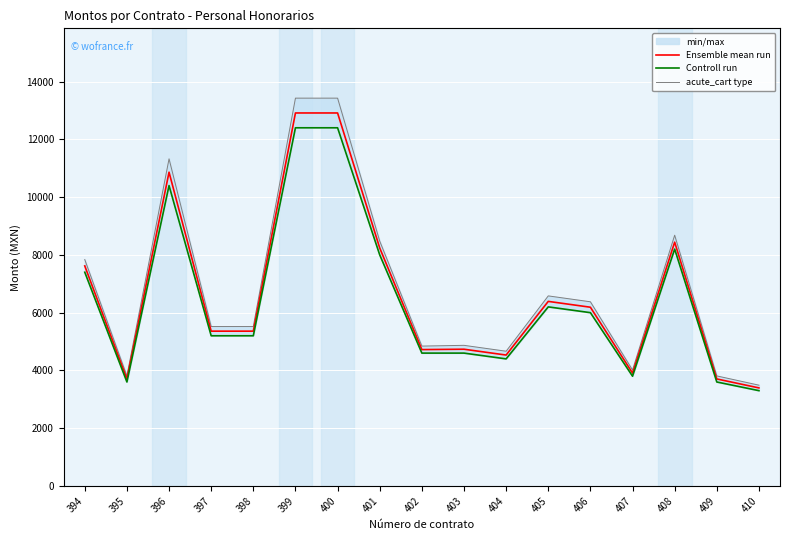

Reading right to left, extract all data points from this chart.

Ensemble mean run: 3395.0	3705.2	8440.8	3907.2	6188.3	6390.3	4532.6	4734.5	4721.6	8238.9	12913.1	12913.1	5359.9	5359.9	10862.6	3705.2	7618.8
Controll run: 3300.0	3600.0	8200.0	3800.0	6000.0	6200.0	4400.0	4600.0	4600.0	8000.0	12400.0	12400.0	5200.0	5200.0	10400.0	3600.0	7400.0
acute_cart type: 3489.9	3810.4	8681.6	4014.3	6376.7	6580.6	4665.1	4869.1	4843.1	8477.7	13426.2	13426.2	5519.8	5519.8	11325.2	3810.4	7837.7